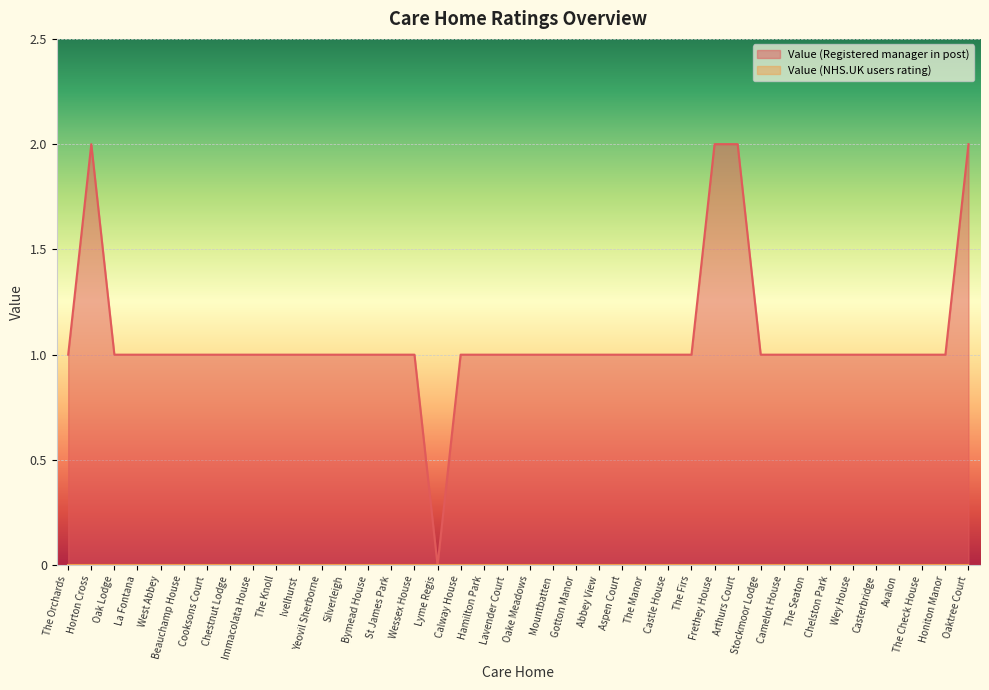

Where is the data nearest to the value 1?

The Orchards